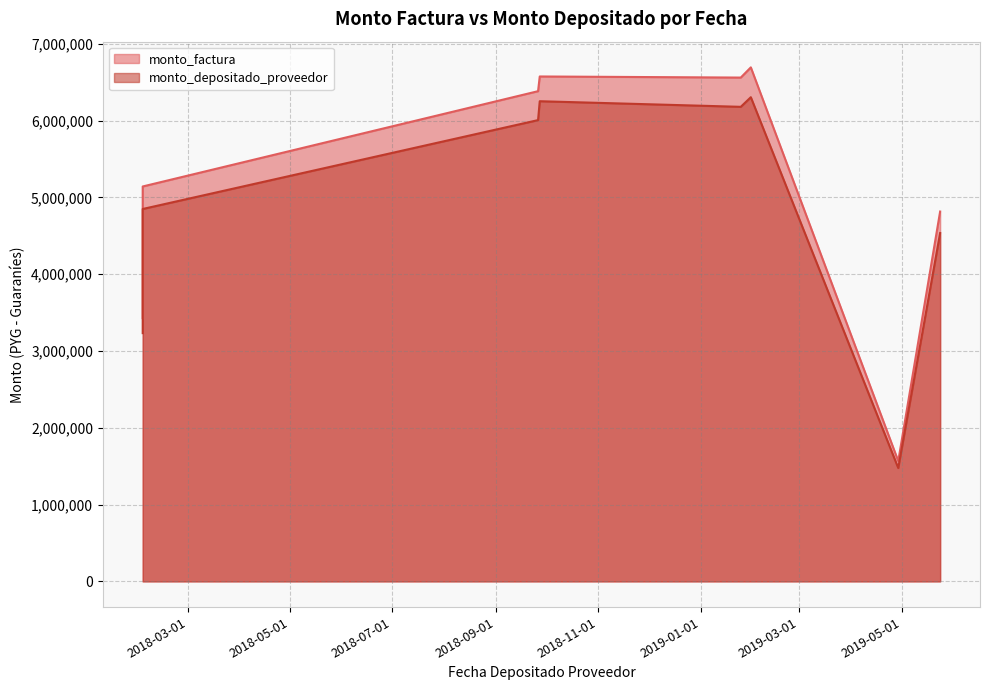

The value of monto_depositado_proveedor at 2019-01-25 is 2024182. True or false?

False